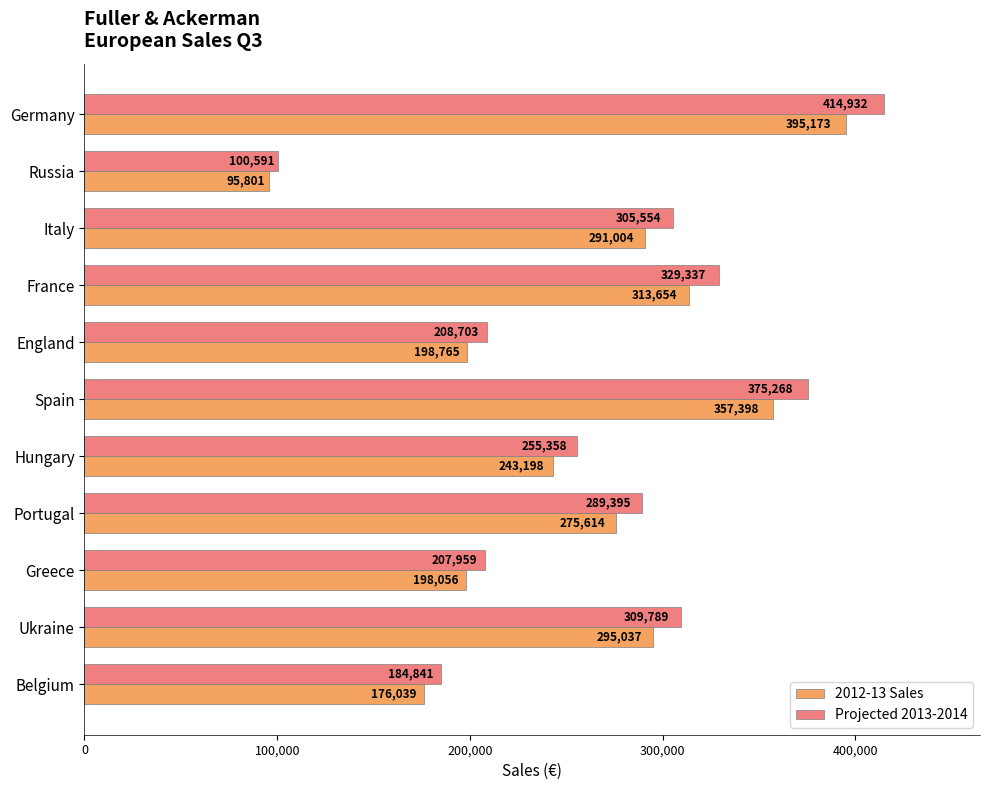

What is the difference between the 2012-13 Sales values at Hungary and Portugal?

32416.0